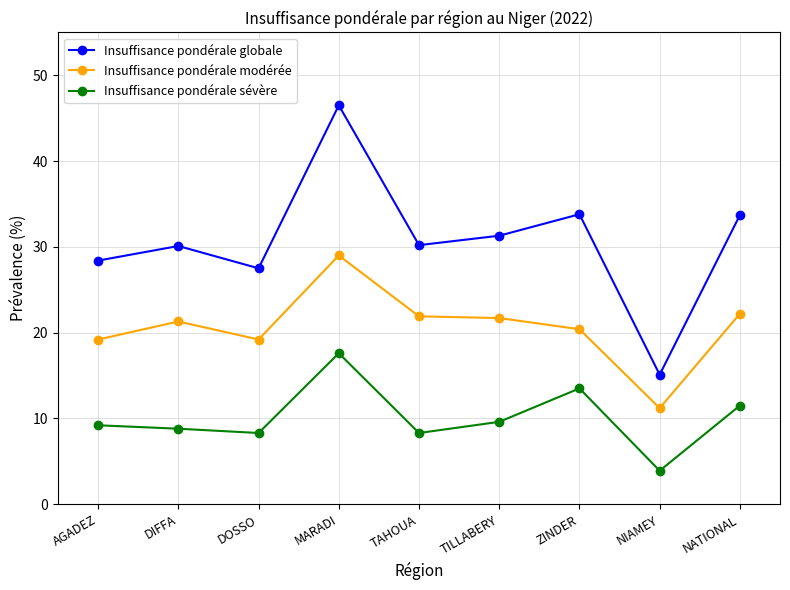

True or false: Insuffisance pondérale modérée has more than 1 points higher than both neighbors.

True